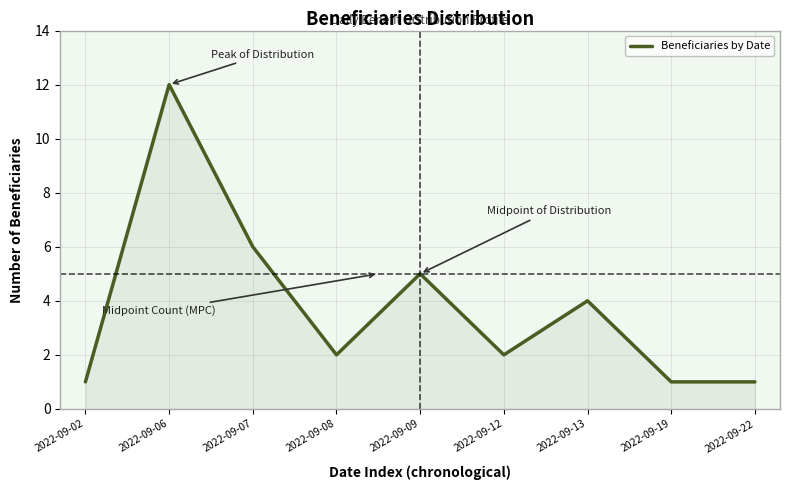

Reading left to right, transcribe all the data shown in this chart.

1	12	6	2	5	2	4	1	1